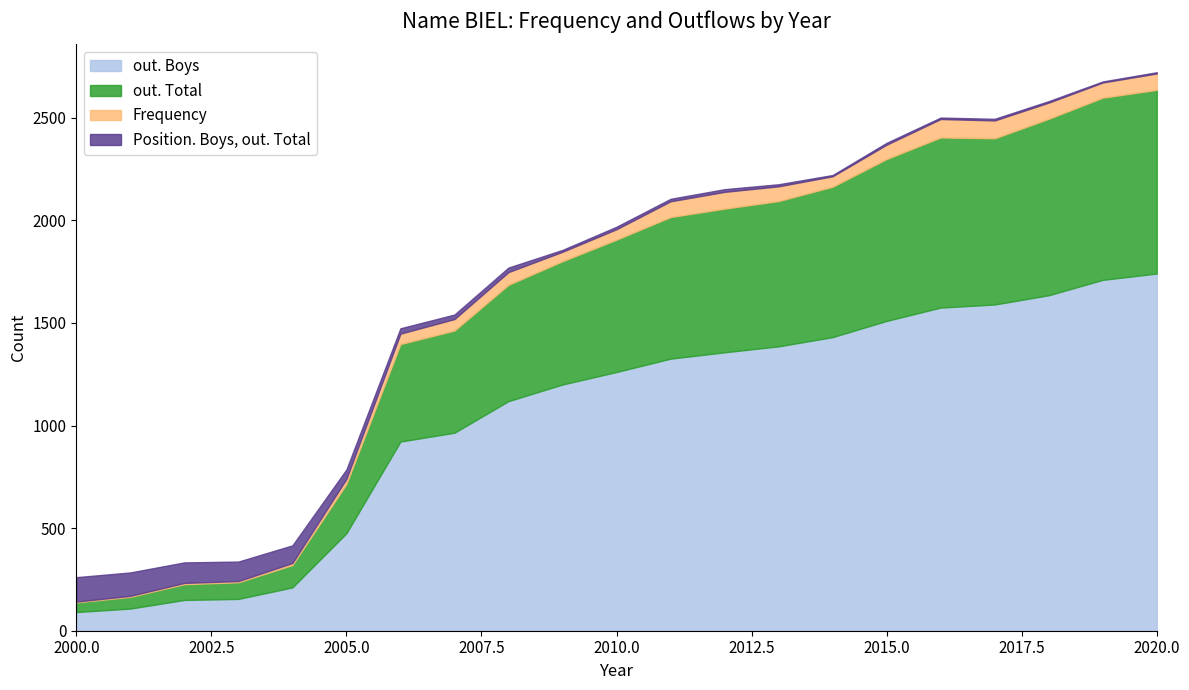

What is the minimum value for Frequency?

4